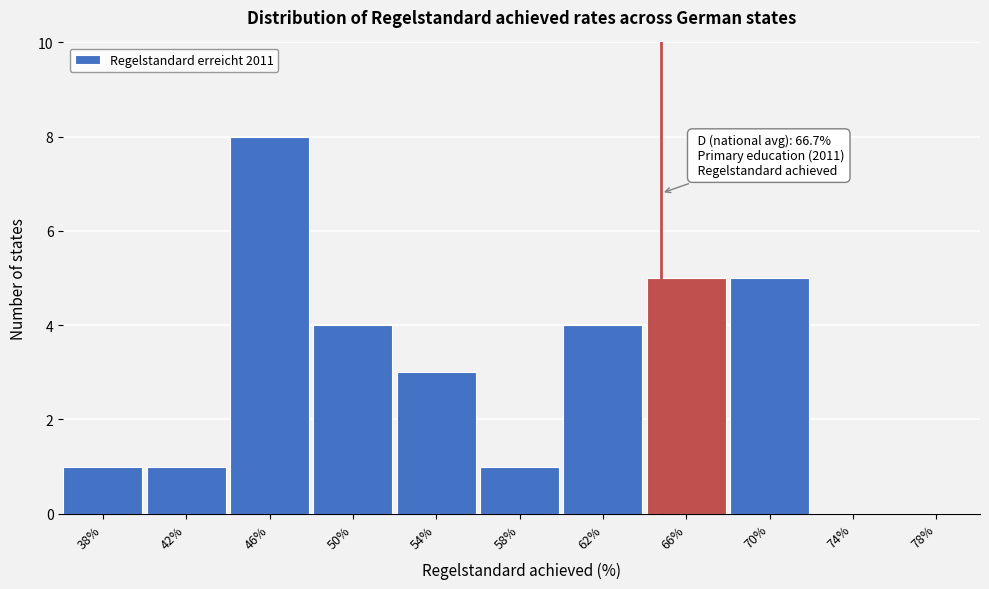

Reading left to right, extract all data points from this chart.

38%=1	42%=1	46%=8	50%=4	54%=3	58%=1	62%=4	66%=5	70%=5	74%=0	78%=0